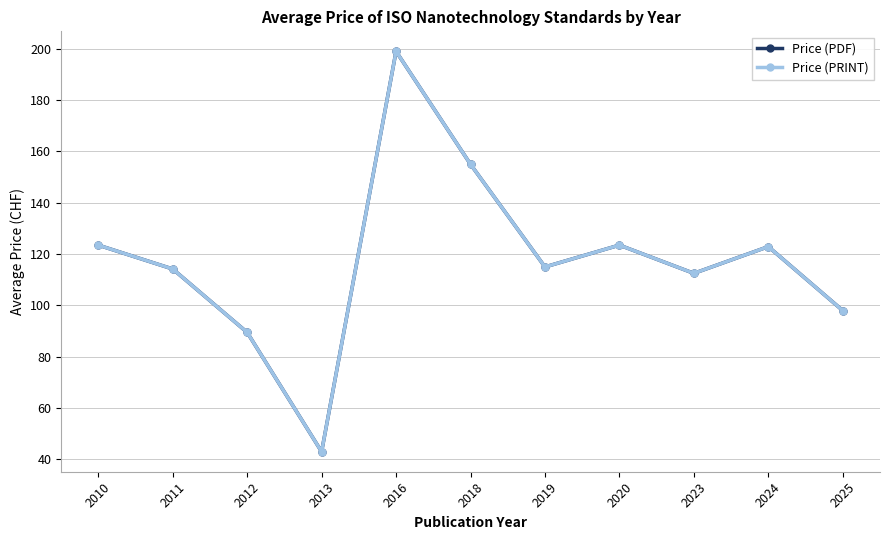

Is this an area chart (filled region under the line)?

No